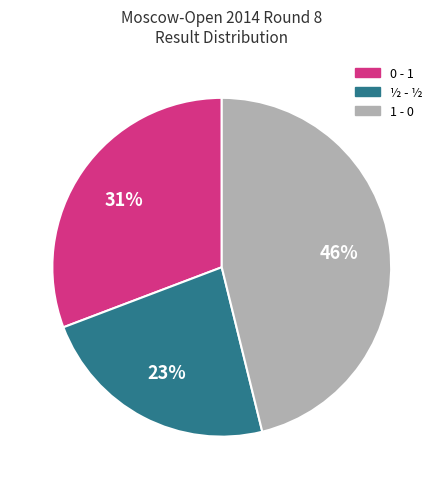

Rank the categories by value from lowest to highest.

½ - ½, 0 - 1, 1 - 0